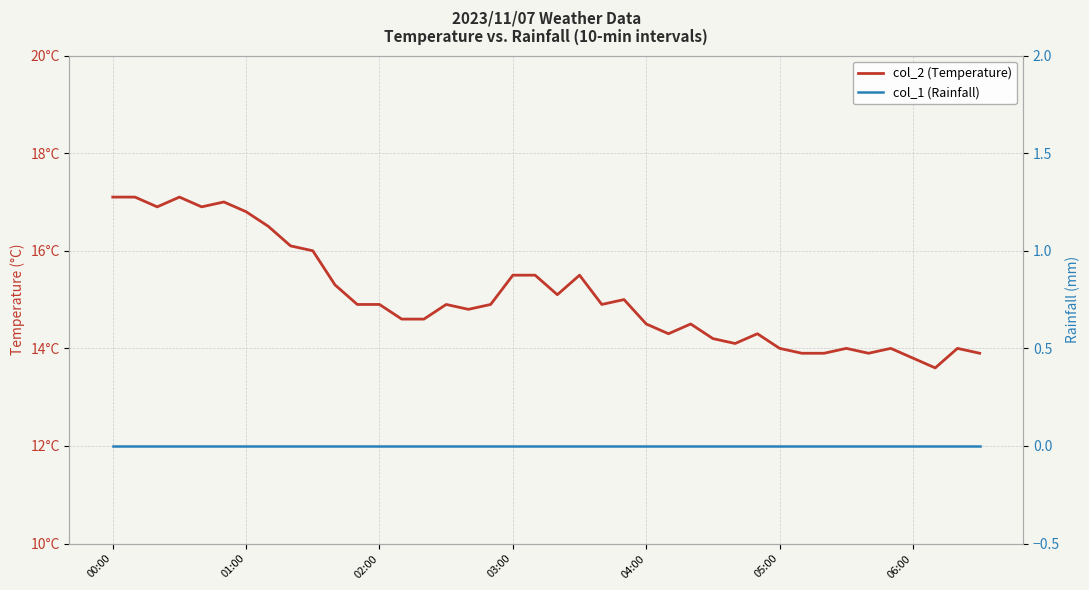

What is the difference between the second highest and minimum values in the col_2 (Temperature) series?

3.5